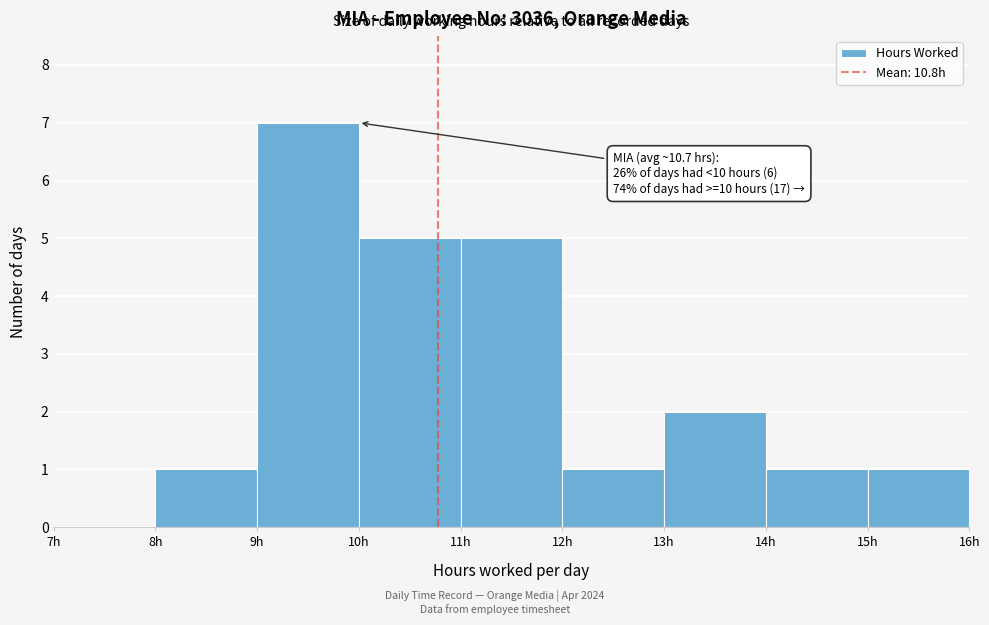

Over which range of the x-axis is the bar tallest?

9 to 10